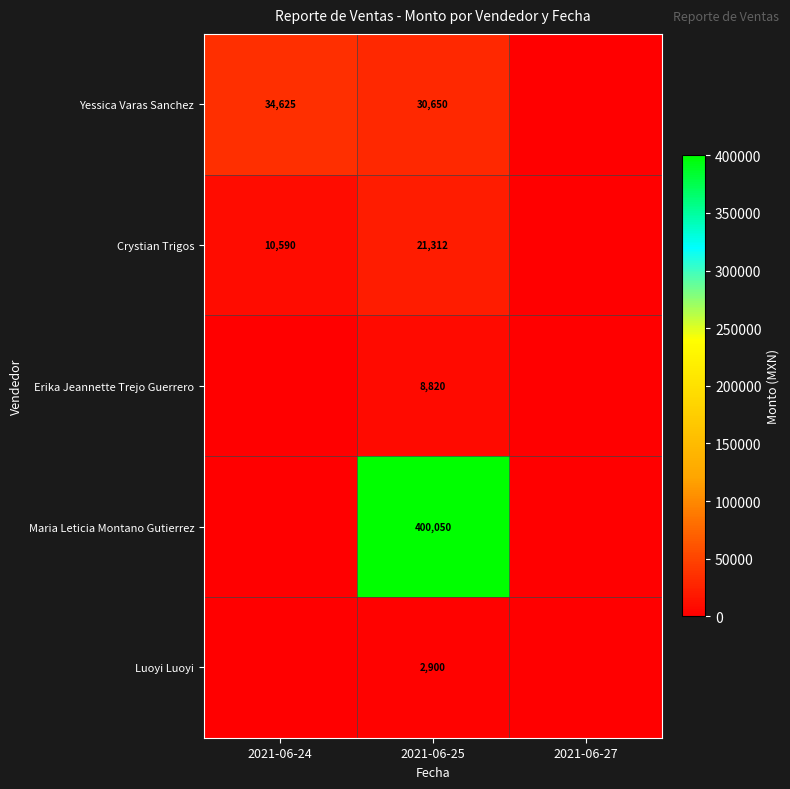

Is it true that Luoyi Luoyi equals 2900 at 2021-06-25?

True